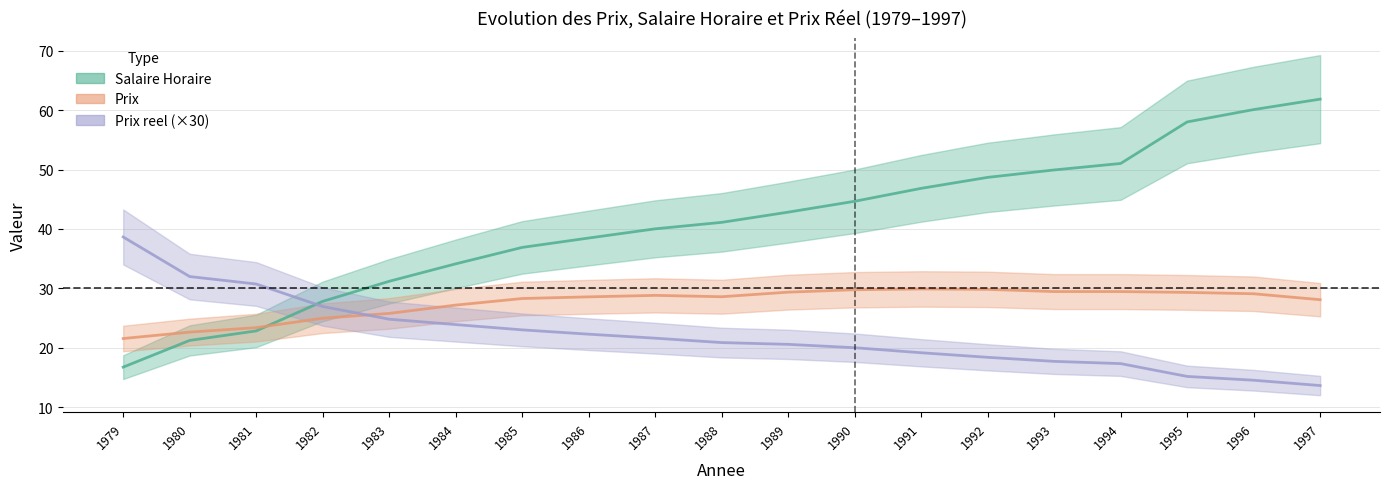

At which label does Salaire Horaire first exceed 41?

1988